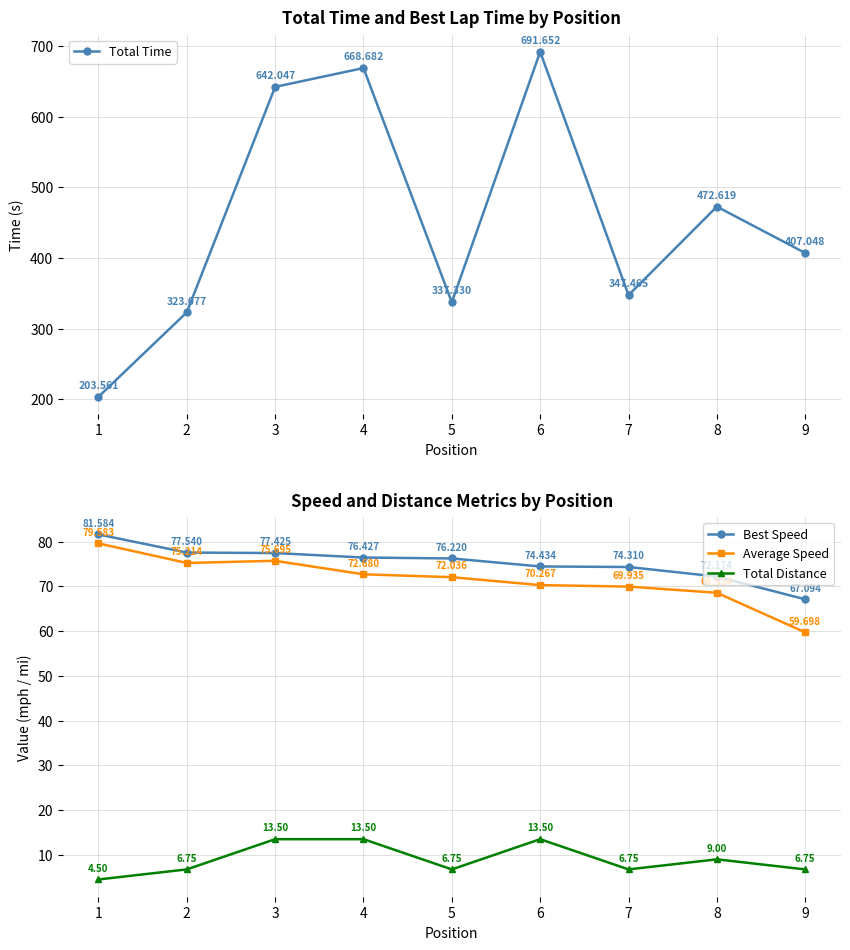

Reading left to right, list all the values displayed in this chart.

Total Time: 203.6	323.1	642.0	668.7	337.3	691.7	347.5	472.6	407.0
Best Speed: 81.6	77.5	77.4	76.4	76.2	74.4	74.3	72.2	67.1
Average Speed: 79.6	75.2	75.7	72.7	72.0	70.3	69.9	68.6	59.7
Total Distance: 4.5	6.8	13.5	13.5	6.8	13.5	6.8	9.0	6.8